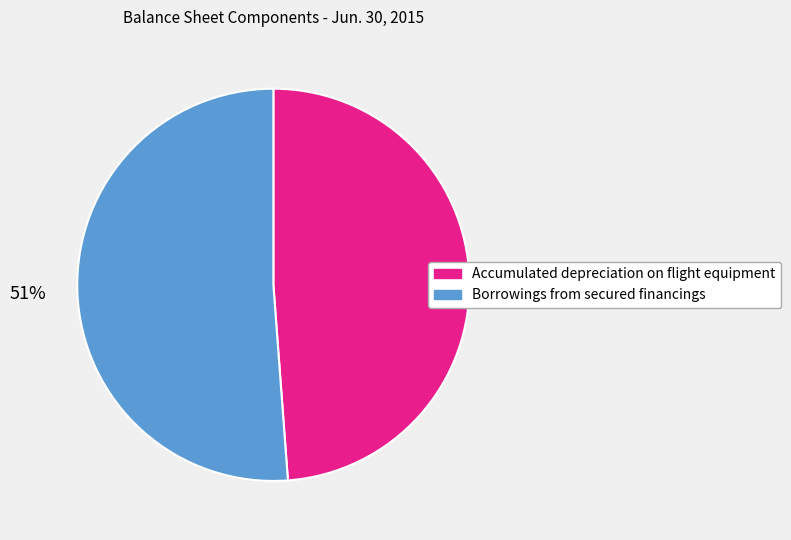

Is it true that Borrowings from secured financings is 51% of the pie?

True